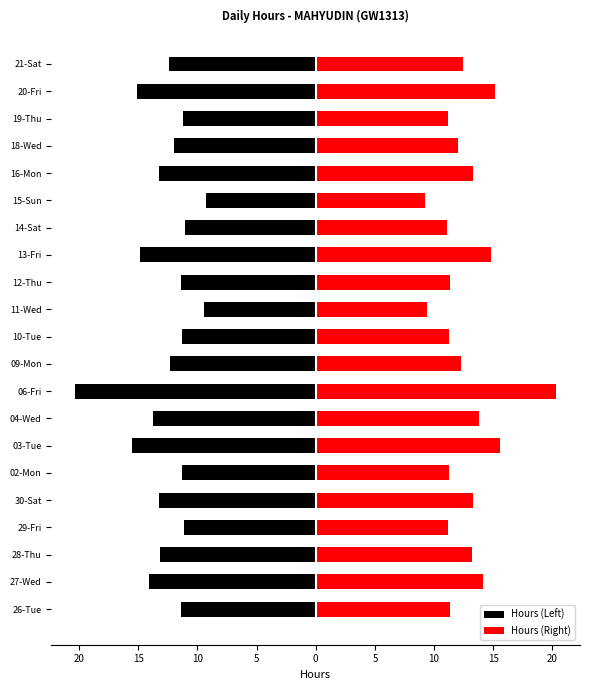

What is the average value of the Hours (Left) series?

-12.7